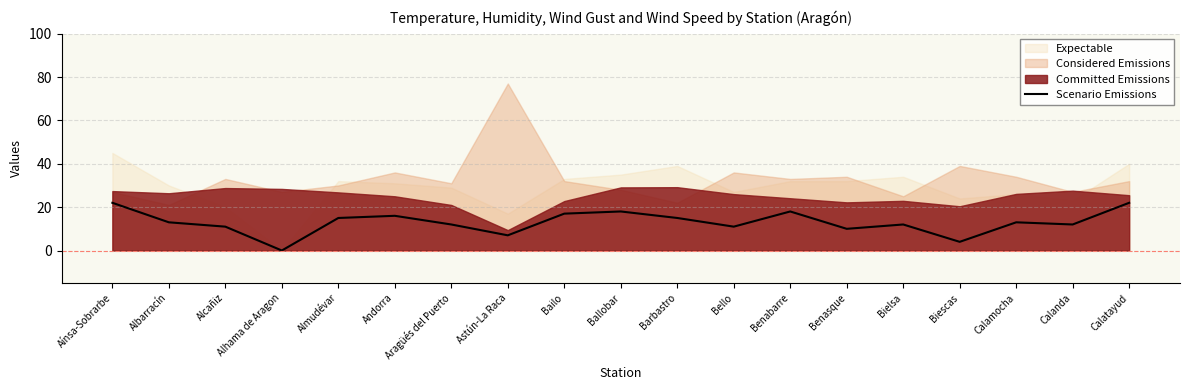

At which label does the data first exceed 13?

Aínsa-Sobrarbe